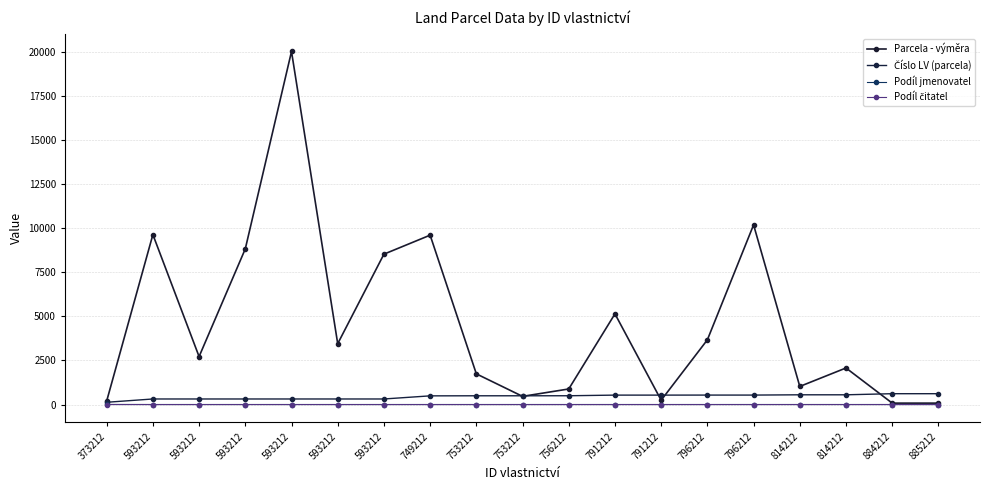

Between 593212 and 593212, which is larger?

593212